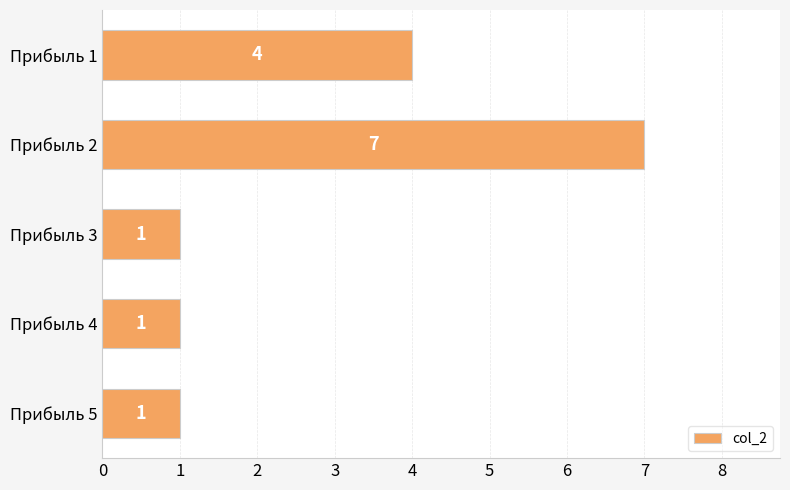

How many values are between 1 and 4?

4